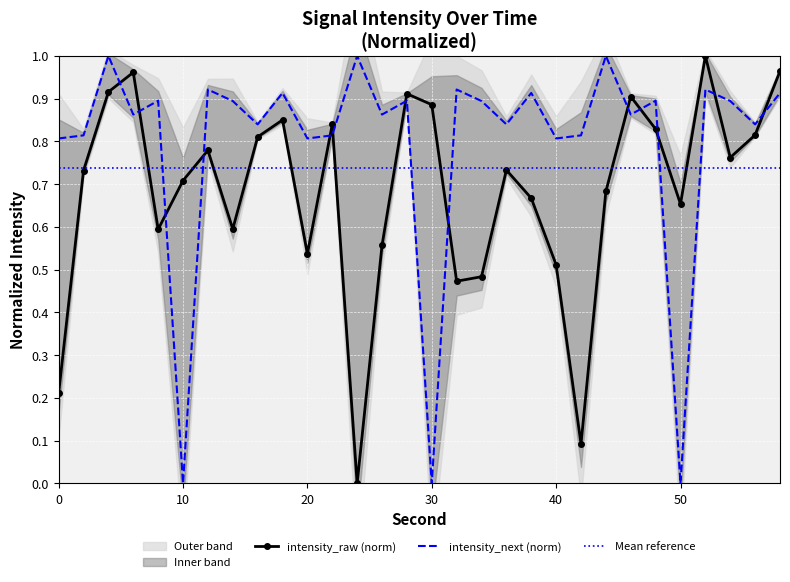

Which series has the widest spread of values?

intensity_raw